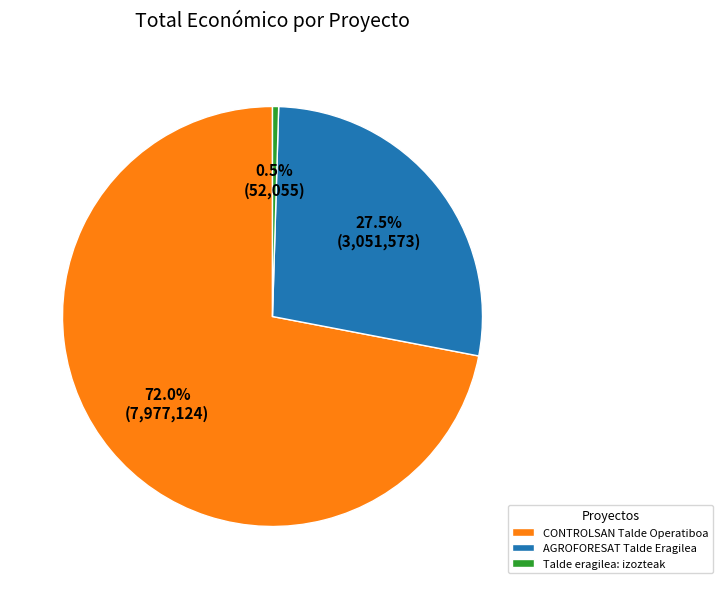

Rank the categories by value from highest to lowest.

CONTROLSAN Talde Operatiboa, AGROFORESAT Talde Eragilea, Talde eragilea: izozteak